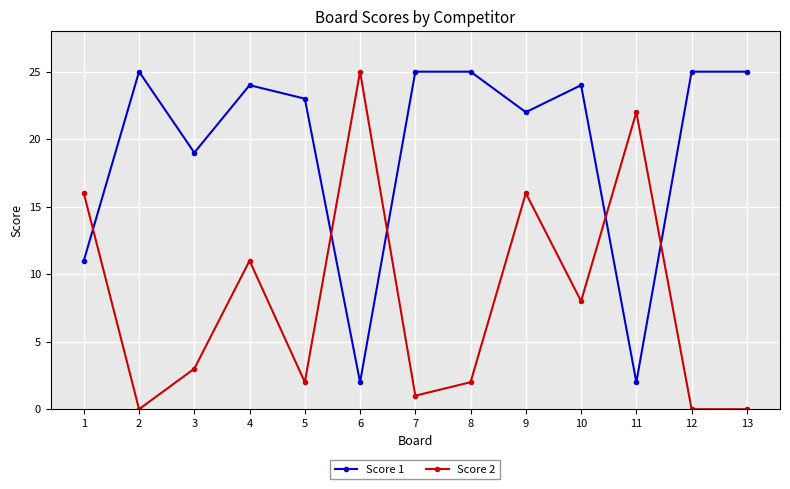

Rank the series at 2 from lowest to highest value.

Score 2, Score 1